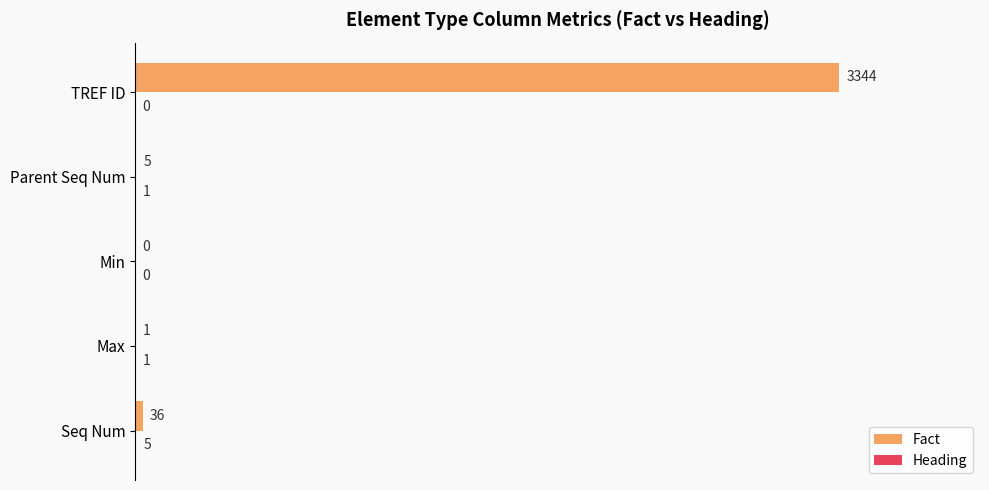

Between Seq Num and Min, which series saw the biggest shift?

Fact